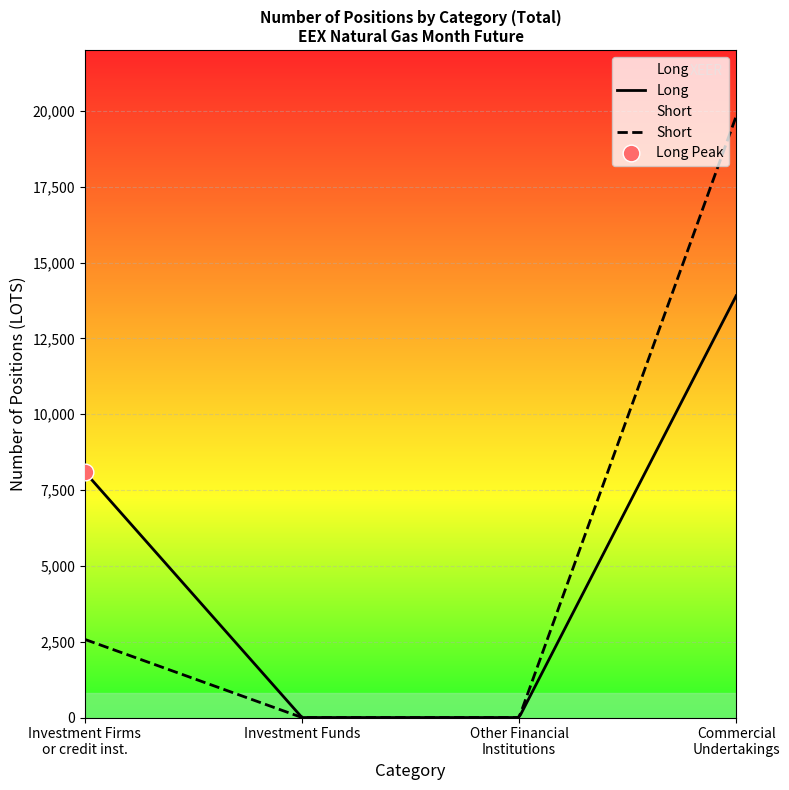

Which series has the largest range (max minus min)?

Short